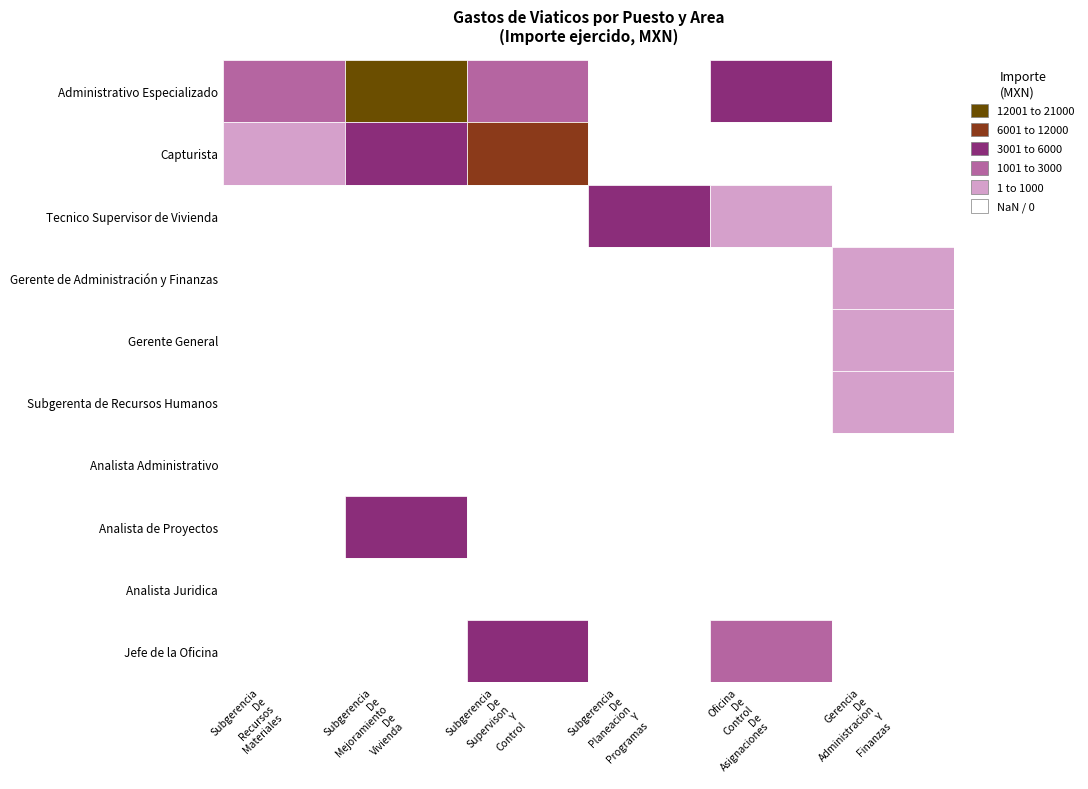

What is the maximum value for Subgerencia De Supervison Y Control?

6011.9